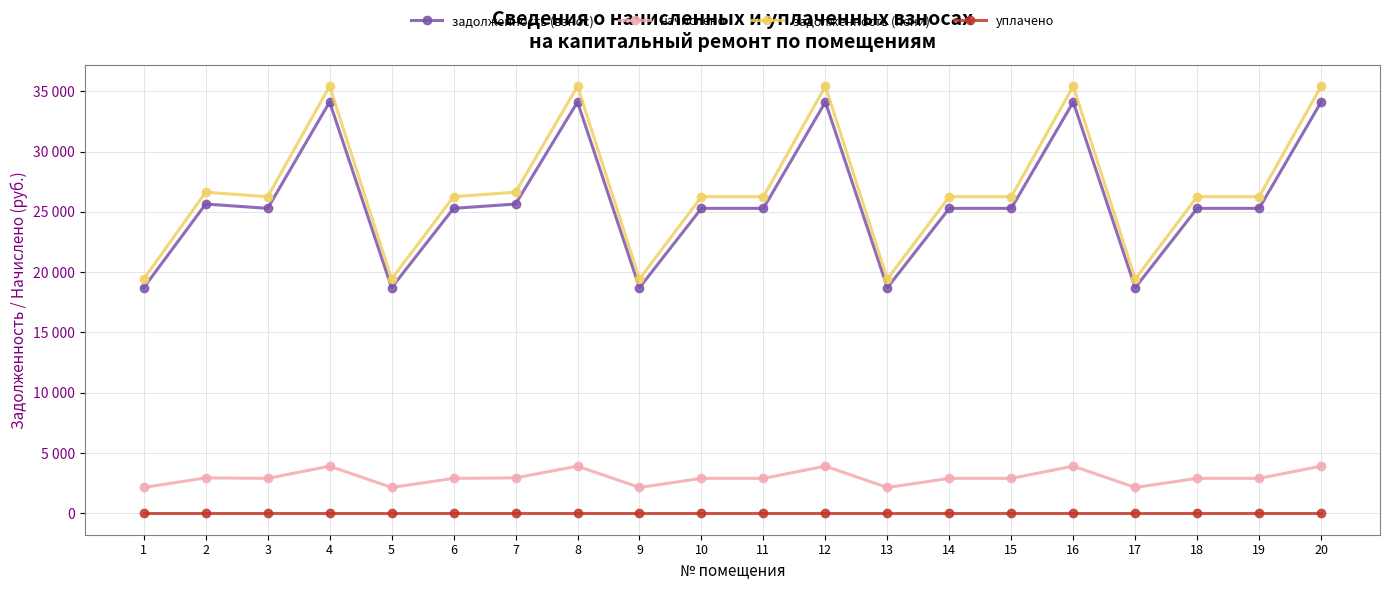

What are all the series names shown in the legend?

задолженность (взнос), начислено, задолженность (пени), уплачено